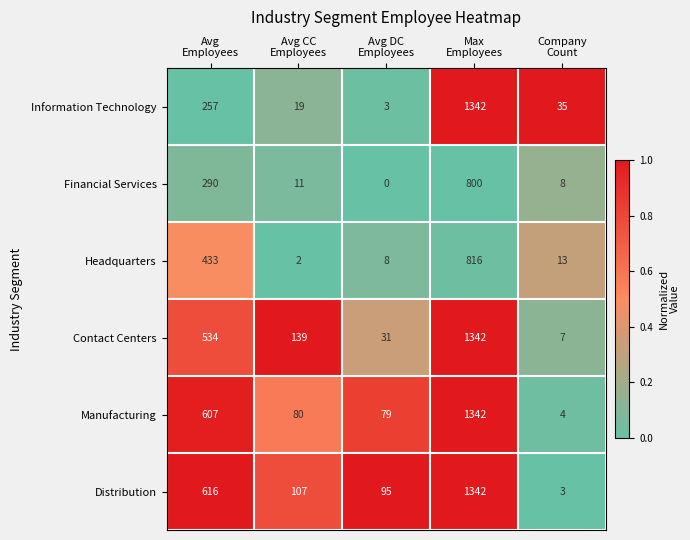

What is the average value of the Distribution series?

433